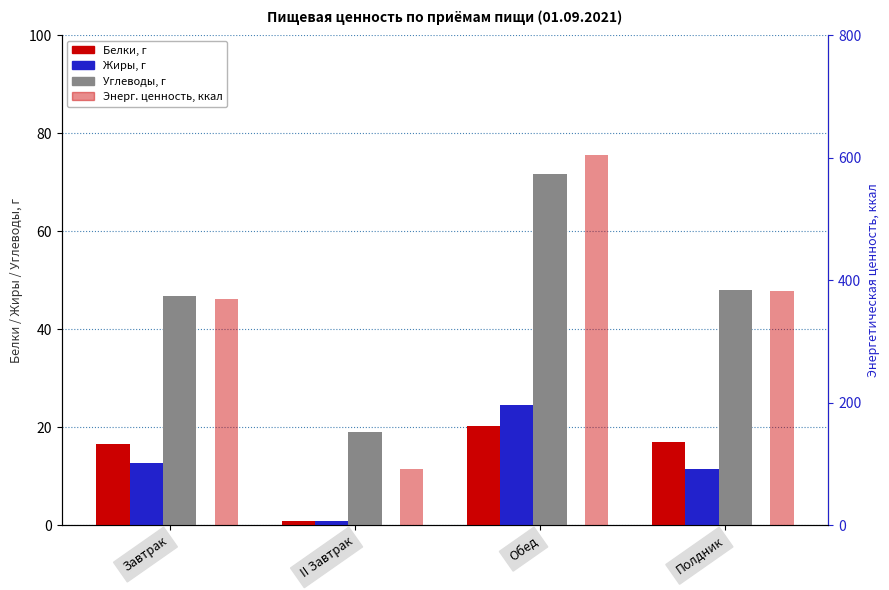

What is the difference between the highest and lowest values at Полдник?

371.6